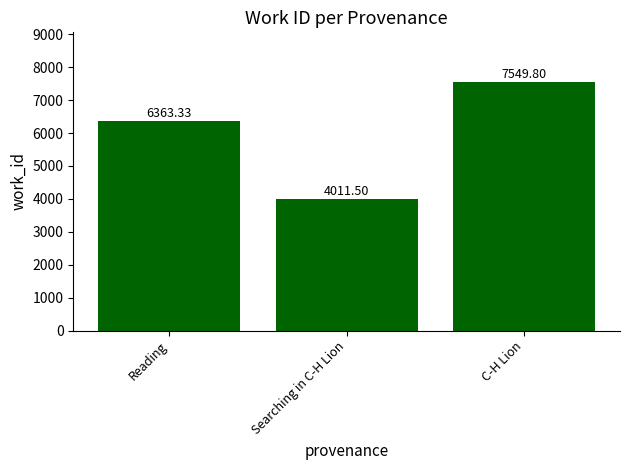

What is the change in value from Reading to Searching in C-H Lion?

-2351.8